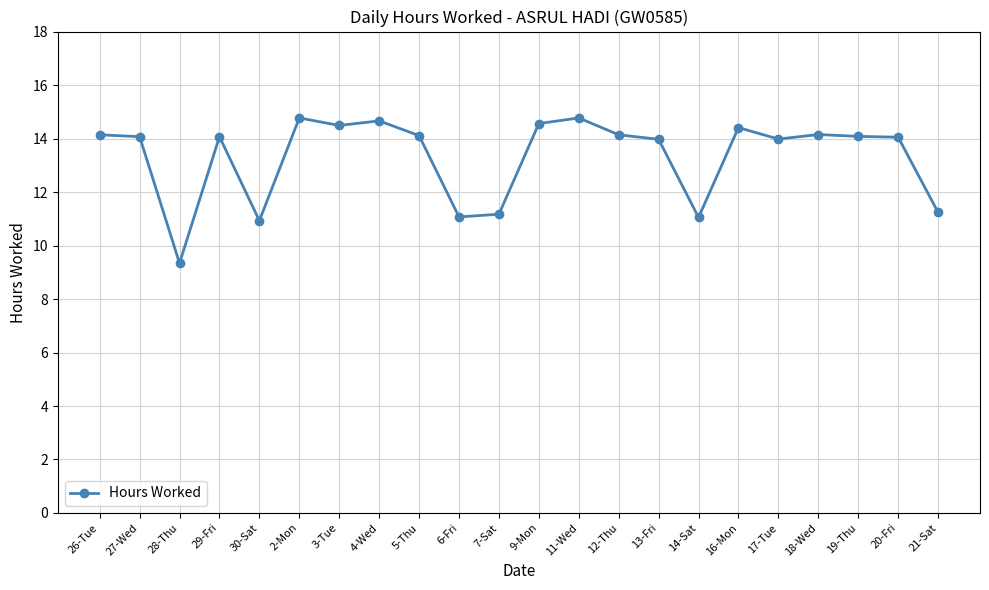

Is it true that the value at 18-Wed is 3.0?

False